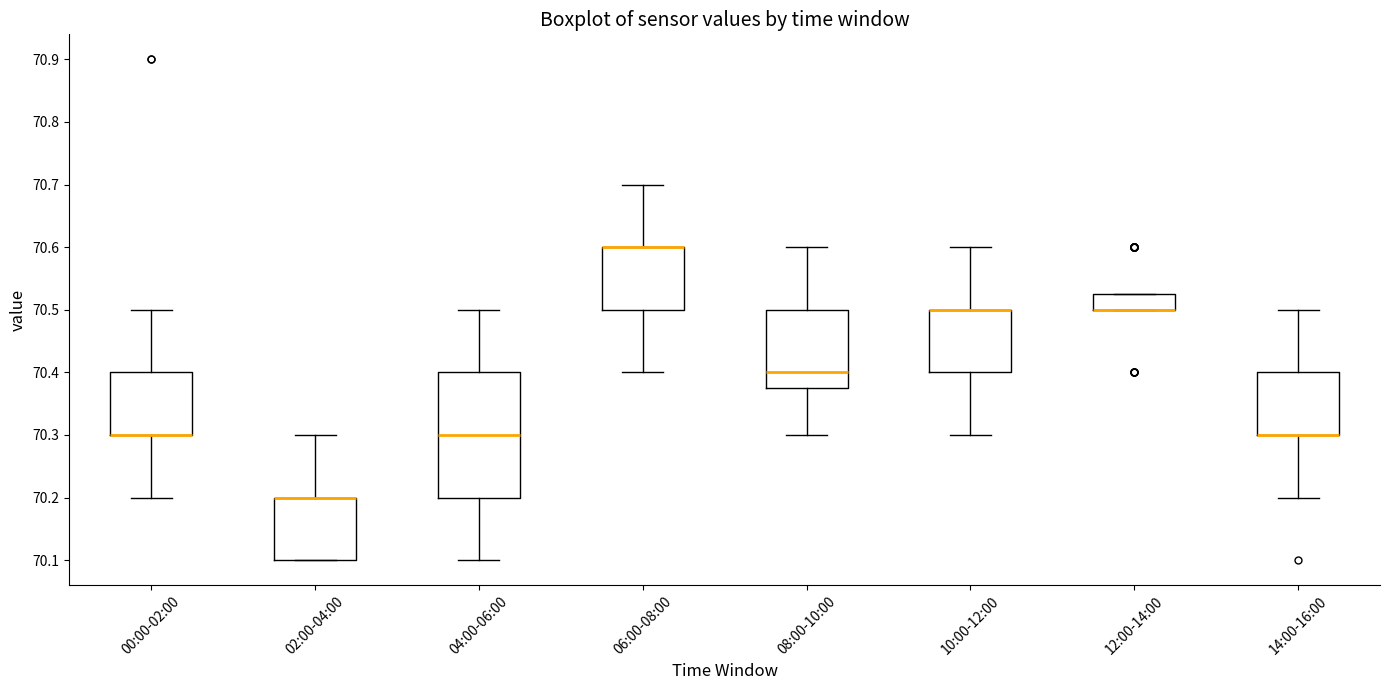

Reading left to right, read every box against the y-axis: the position of its median line, the range the box covers, and the ends of its whiskers. The values are not printed on the chart, so give them approximately, as read against the axis.

00:00-02:00: median 70.30 (drawn on the box's lower edge), box 70.30 to 70.40, whiskers 70.20 to 70.50
02:00-04:00: median 70.20 (drawn on the box's upper edge), box 70.10 to 70.20, whiskers 70.10 to 70.30
04:00-06:00: median 70.30, box 70.20 to 70.40, whiskers 70.10 to 70.50
06:00-08:00: median 70.60 (drawn on the box's upper edge), box 70.50 to 70.60, whiskers 70.40 to 70.70
08:00-10:00: median 70.40, box 70.38 to 70.50, whiskers 70.30 to 70.60
10:00-12:00: median 70.50 (drawn on the box's upper edge), box 70.40 to 70.50, whiskers 70.30 to 70.60
12:00-14:00: median 70.50 (drawn on the box's lower edge), box 70.50 to 70.53, whiskers 70.50 to 70.53
14:00-16:00: median 70.30 (drawn on the box's lower edge), box 70.30 to 70.40, whiskers 70.20 to 70.50